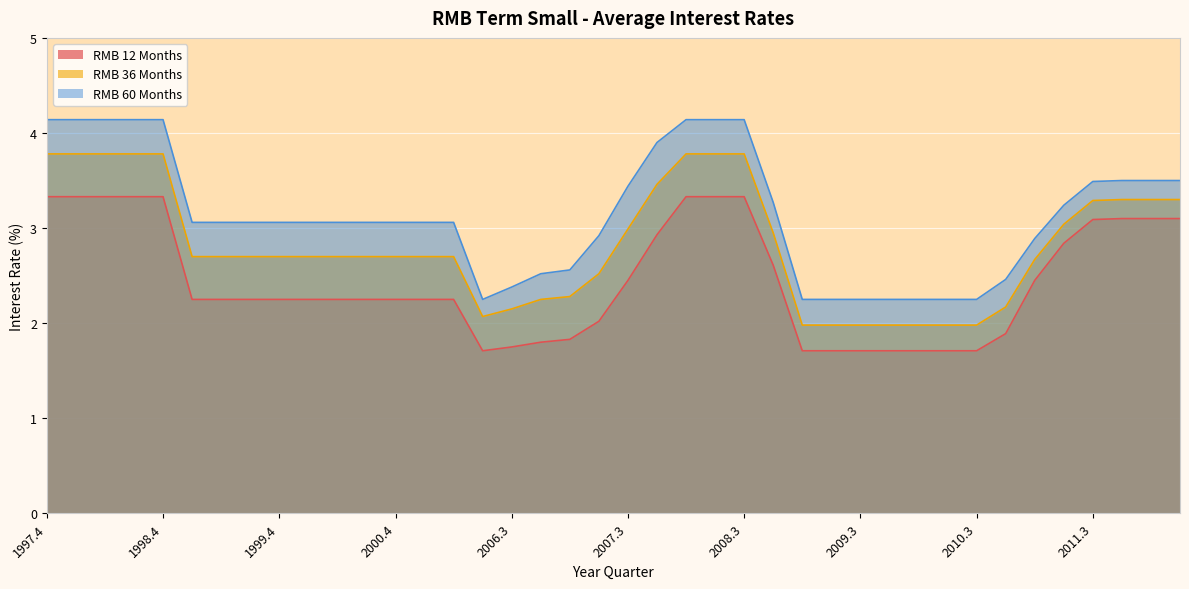

Reading left to right, what are all the values shown in this chart?

RMB 12 Months: 1997.4=3.3	1998.1=3.3	1998.2=3.3	1998.3=3.3	1998.4=3.3	1999.1=2.2	1999.2=2.2	1999.3=2.2	1999.4=2.2	2000.1=2.2	2000.2=2.2	2000.3=2.2	2000.4=2.2	2001.1=2.2	2001.2=2.2	2006.2=1.7	2006.3=1.8	2006.4=1.8	2007.1=1.8	2007.2=2.0	2007.3=2.5	2007.4=2.9	2008.1=3.3	2008.2=3.3	2008.3=3.3	2008.4=2.6	2009.1=1.7	2009.2=1.7	2009.3=1.7	2009.4=1.7	2010.1=1.7	2010.2=1.7	2010.3=1.7	2010.4=1.9	2011.1=2.5	2011.2=2.8	2011.3=3.1	2011.4=3.1	2012.1=3.1	2012.2=3.1
RMB 36 Months: 1997.4=3.8	1998.1=3.8	1998.2=3.8	1998.3=3.8	1998.4=3.8	1999.1=2.7	1999.2=2.7	1999.3=2.7	1999.4=2.7	2000.1=2.7	2000.2=2.7	2000.3=2.7	2000.4=2.7	2001.1=2.7	2001.2=2.7	2006.2=2.1	2006.3=2.1	2006.4=2.2	2007.1=2.3	2007.2=2.5	2007.3=3.0	2007.4=3.5	2008.1=3.8	2008.2=3.8	2008.3=3.8	2008.4=3.0	2009.1=2.0	2009.2=2.0	2009.3=2.0	2009.4=2.0	2010.1=2.0	2010.2=2.0	2010.3=2.0	2010.4=2.2	2011.1=2.7	2011.2=3.0	2011.3=3.3	2011.4=3.3	2012.1=3.3	2012.2=3.3
RMB 60 Months: 1997.4=4.1	1998.1=4.1	1998.2=4.1	1998.3=4.1	1998.4=4.1	1999.1=3.1	1999.2=3.1	1999.3=3.1	1999.4=3.1	2000.1=3.1	2000.2=3.1	2000.3=3.1	2000.4=3.1	2001.1=3.1	2001.2=3.1	2006.2=2.2	2006.3=2.4	2006.4=2.5	2007.1=2.6	2007.2=2.9	2007.3=3.4	2007.4=3.9	2008.1=4.1	2008.2=4.1	2008.3=4.1	2008.4=3.3	2009.1=2.2	2009.2=2.2	2009.3=2.2	2009.4=2.2	2010.1=2.2	2010.2=2.2	2010.3=2.2	2010.4=2.5	2011.1=2.9	2011.2=3.2	2011.3=3.5	2011.4=3.5	2012.1=3.5	2012.2=3.5